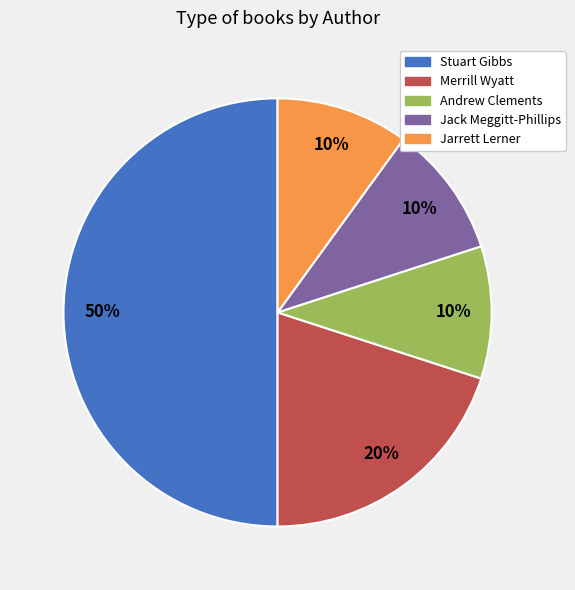

To the nearest percent, what is the average slice percentage?

20%